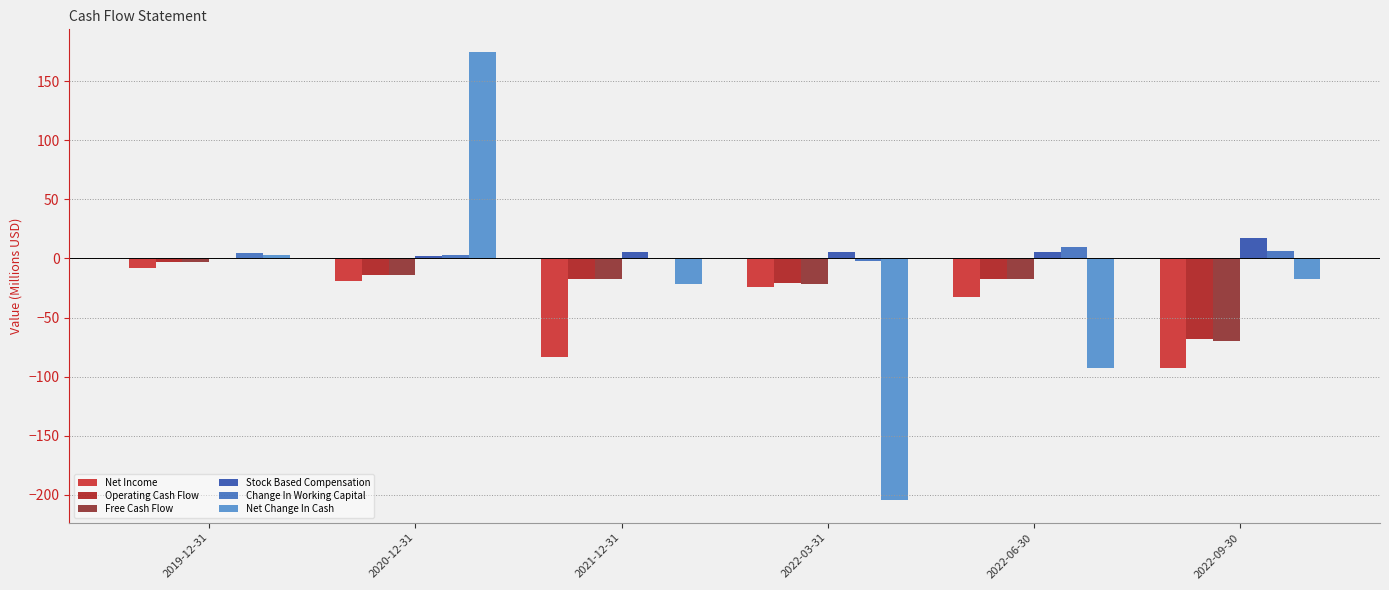

What is the sum of all Change In Working Capital values?

22.0